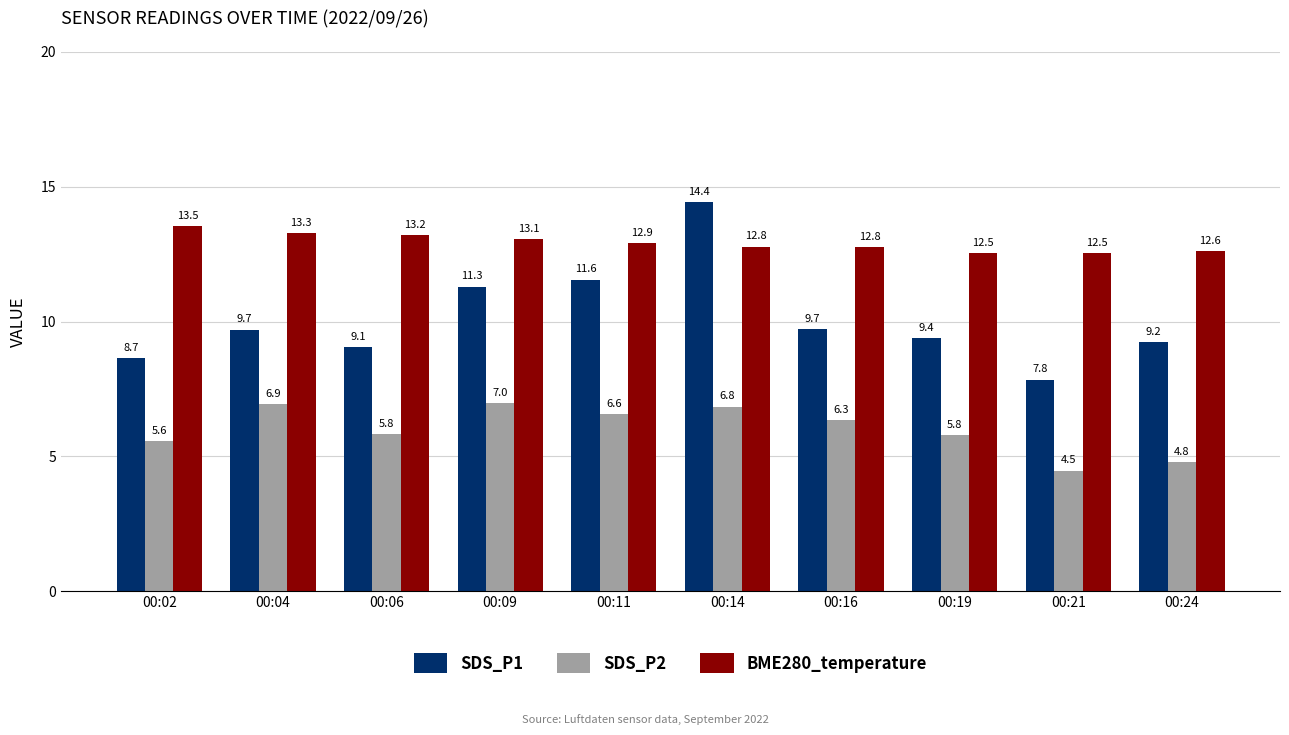

What is the total value across all series at 00:11?

31.0